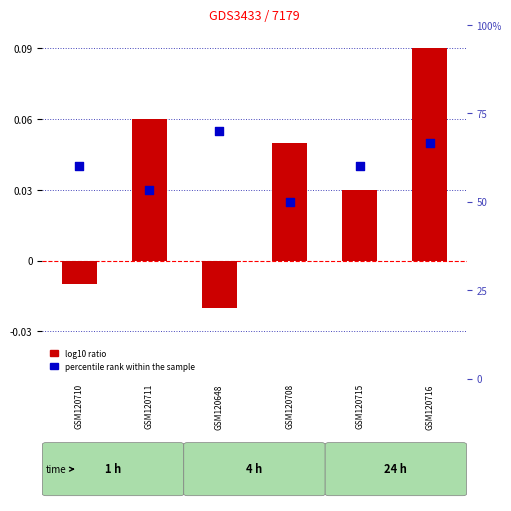

Which series has the largest total across all categories?

percentile rank within the sample